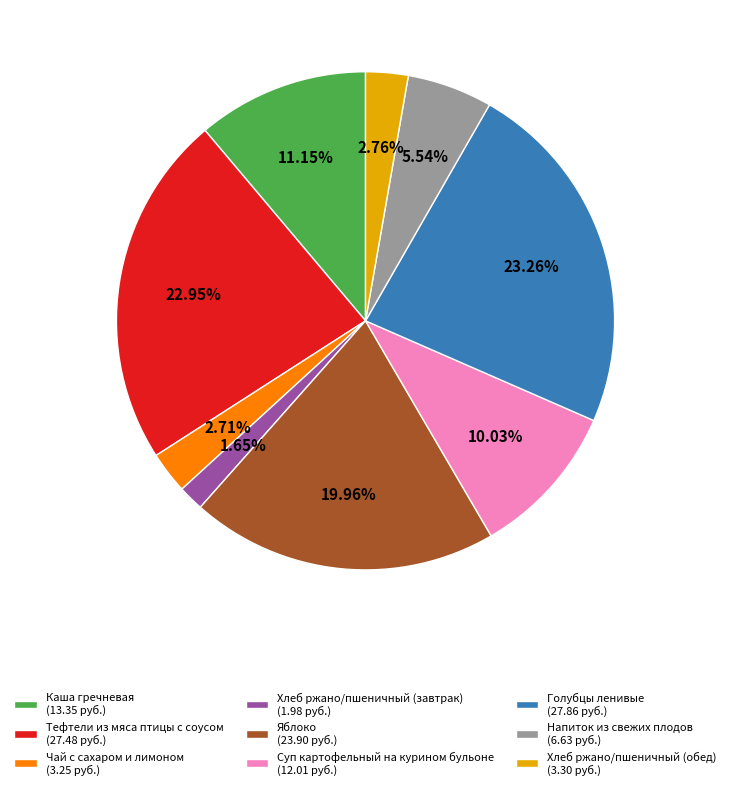

What is the smallest slice in the pie chart?

Хлеб ржано/пшеничный (завтрак)